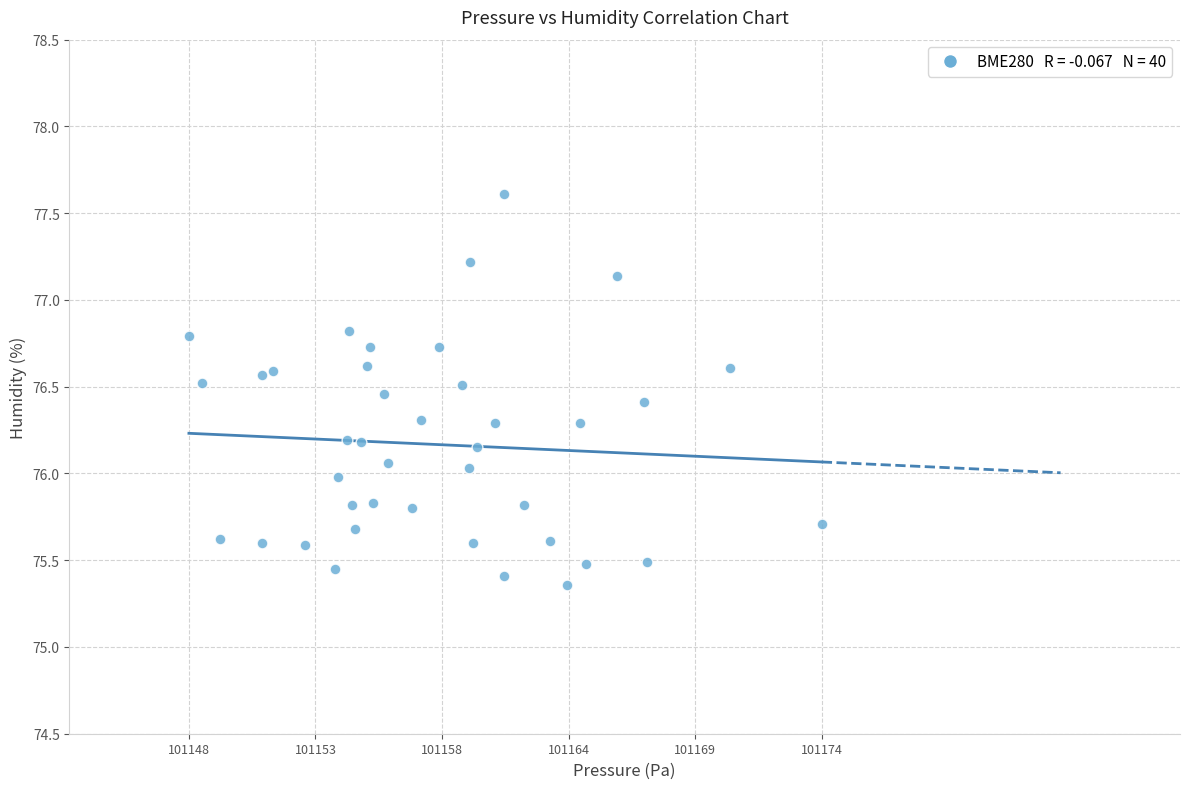

How many data points are displayed?

40